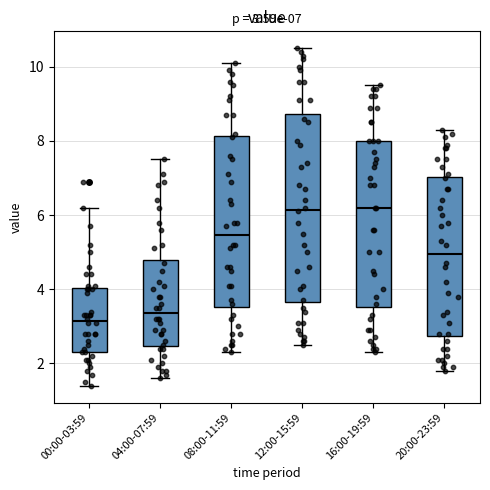

Comparing the boxes themselves (not the whiskers), which one is the tallest?

12:00-15:59